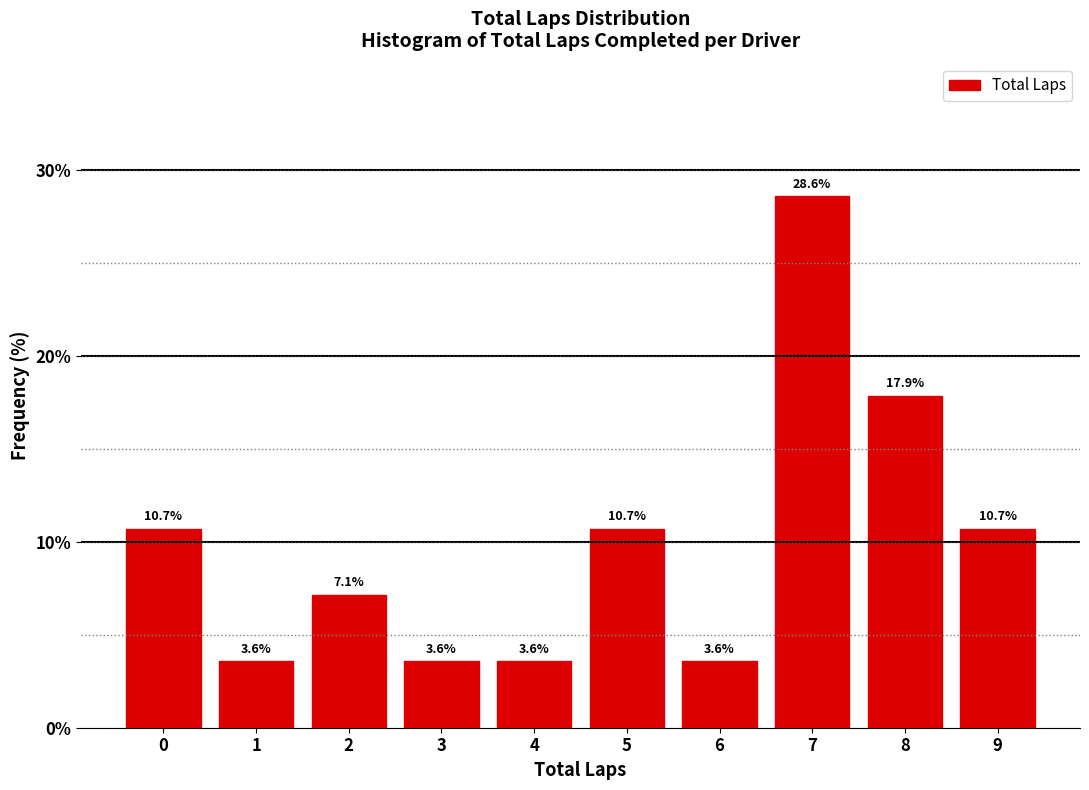

Reading left to right, transcribe this chart: for each bar, give the range it covers on the x-axis and its height.

-0.5 to 0.5: 10.7
0.5 to 1.5: 3.6
1.5 to 2.5: 7.1
2.5 to 3.5: 3.6
3.5 to 4.5: 3.6
4.5 to 5.5: 10.7
5.5 to 6.5: 3.6
6.5 to 7.5: 28.6
7.5 to 8.5: 17.9
8.5 to 9.5: 10.7